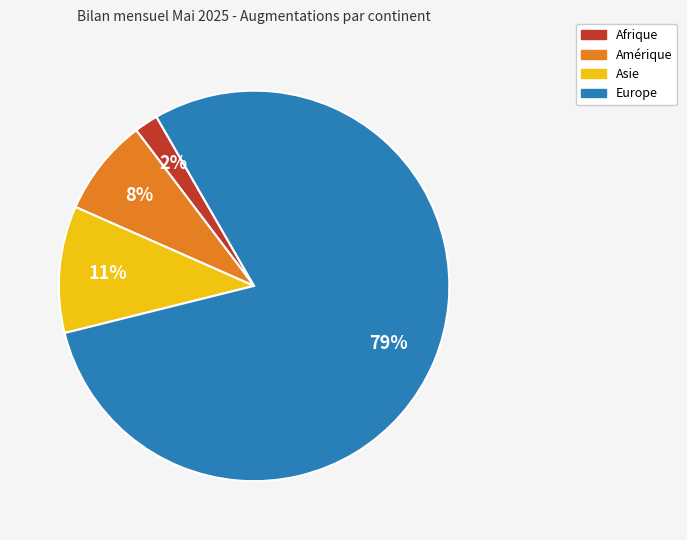

Between Amérique and Europe, which is larger?

Europe